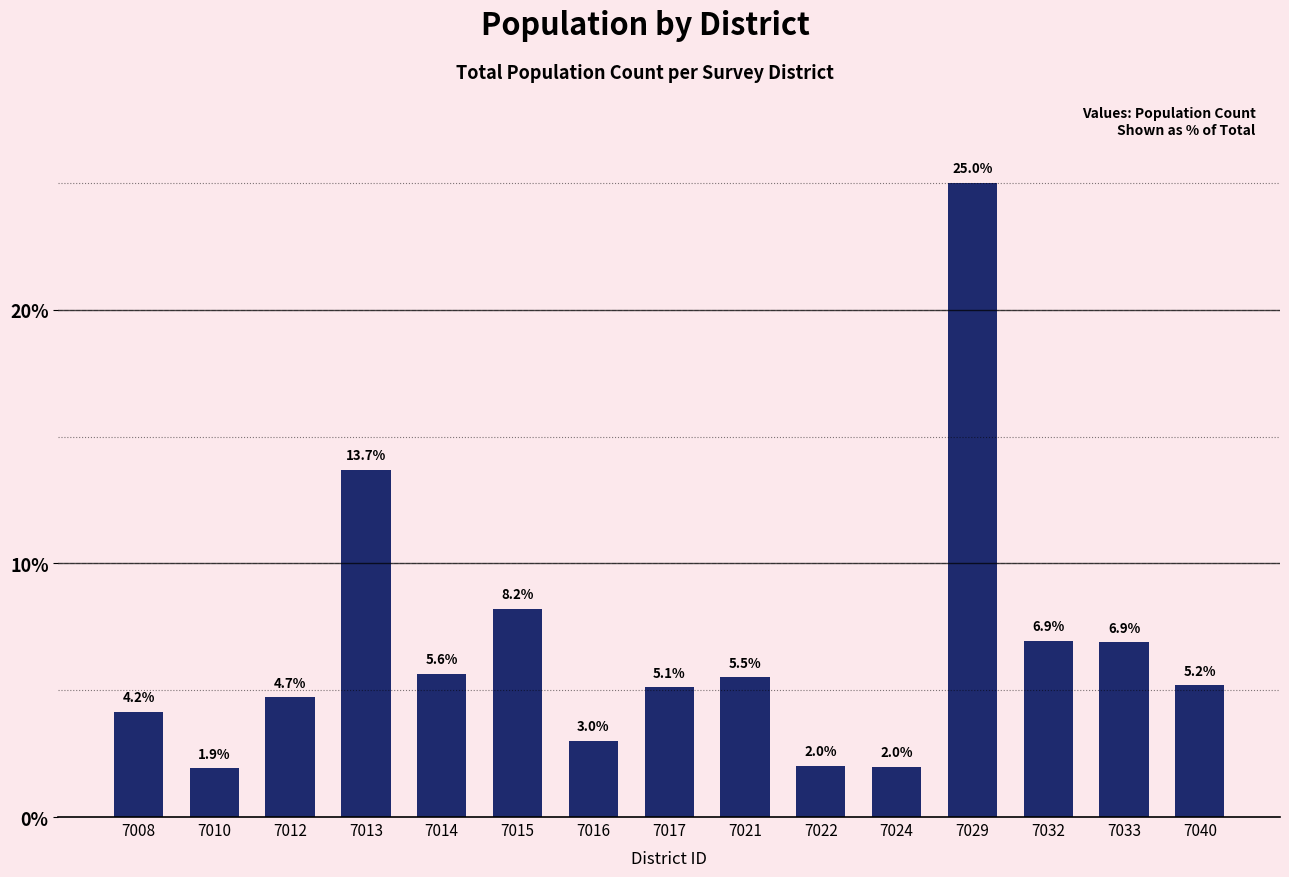

How many bars are there in total?

15